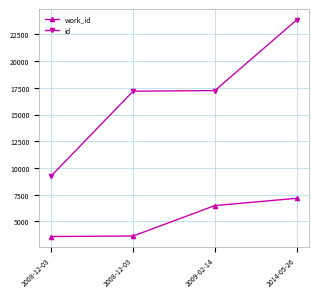

Rank the series by their maximum value, from highest to lowest.

id, work_id